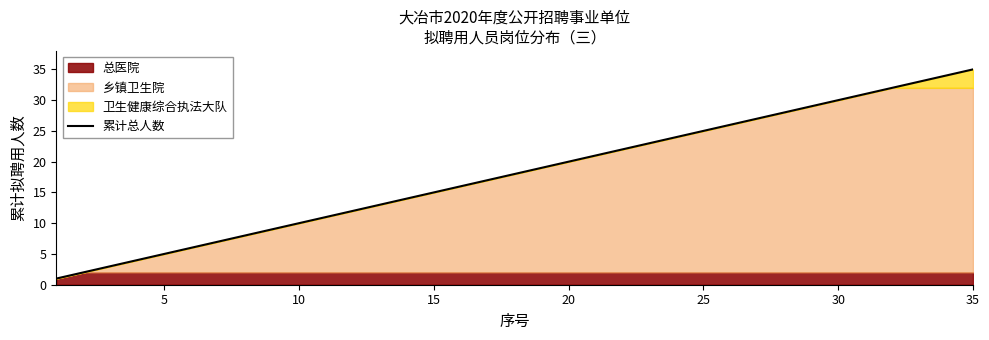

At which label does 累计总人数 reach its peak?

35